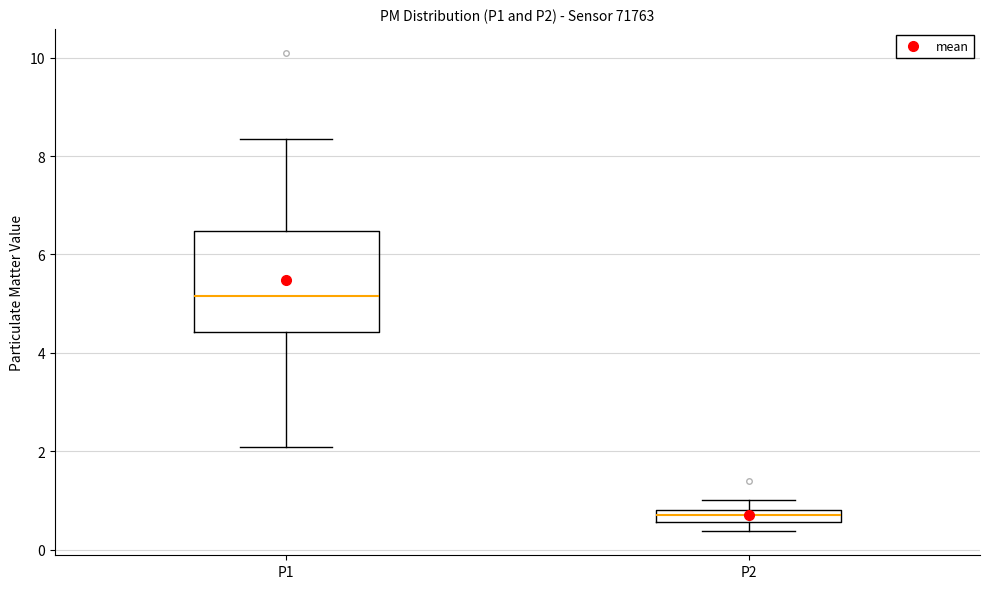

Which box is the tallest, from its lower edge to its upper edge?

P1